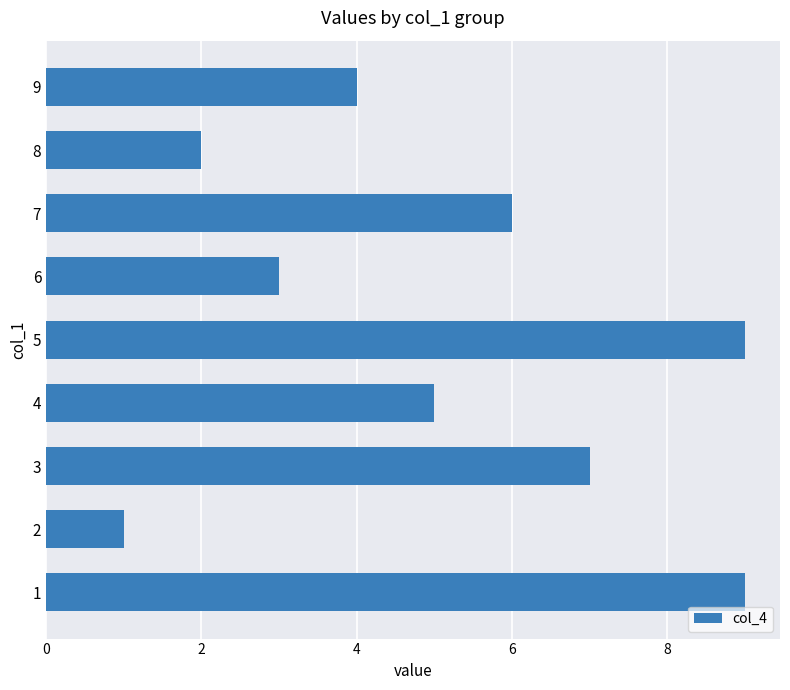

True or false: the data shows 9 at 5.

True